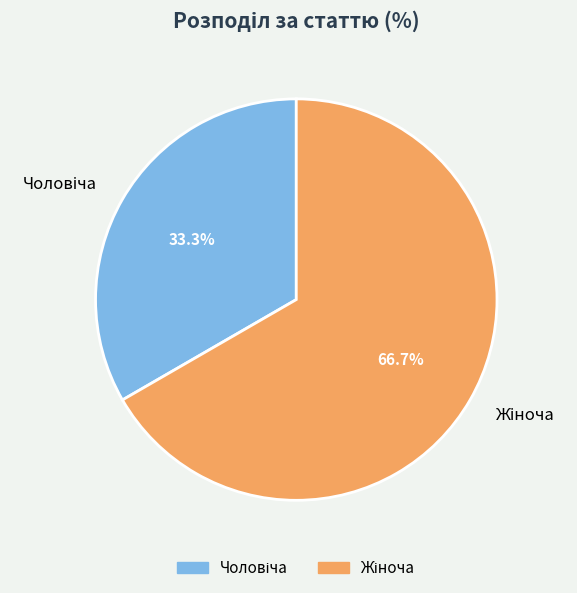

Is there any slice that represents more than half of the pie?

Yes